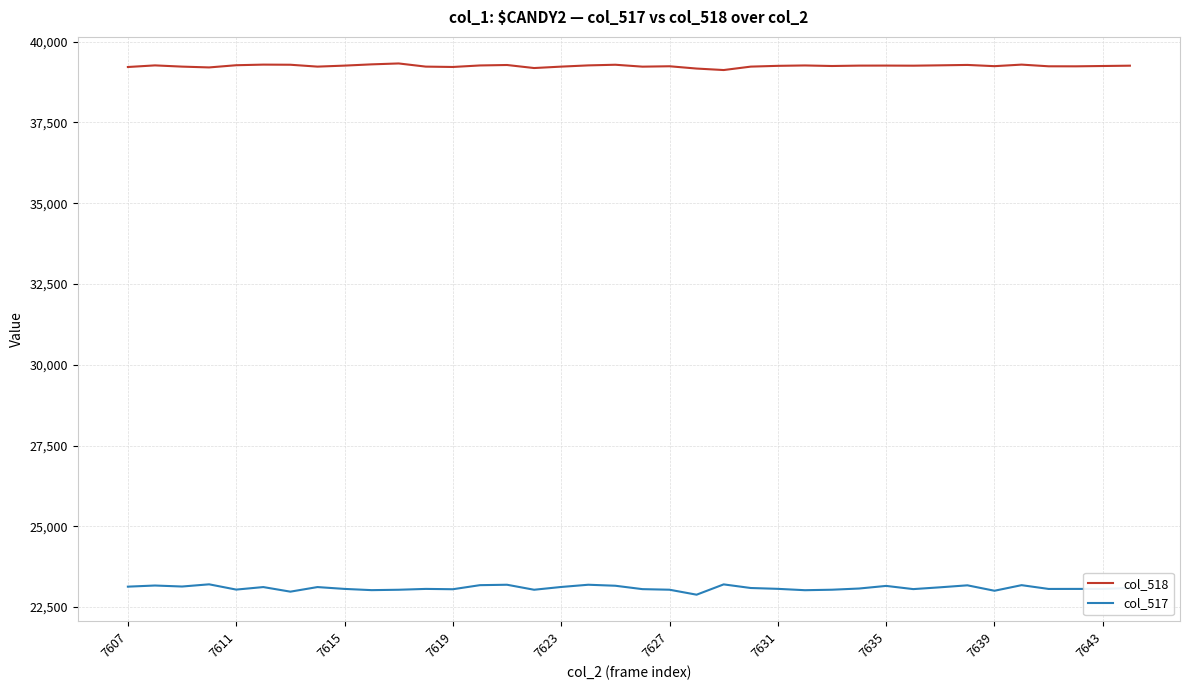

What is the maximum value for col_518?

39323